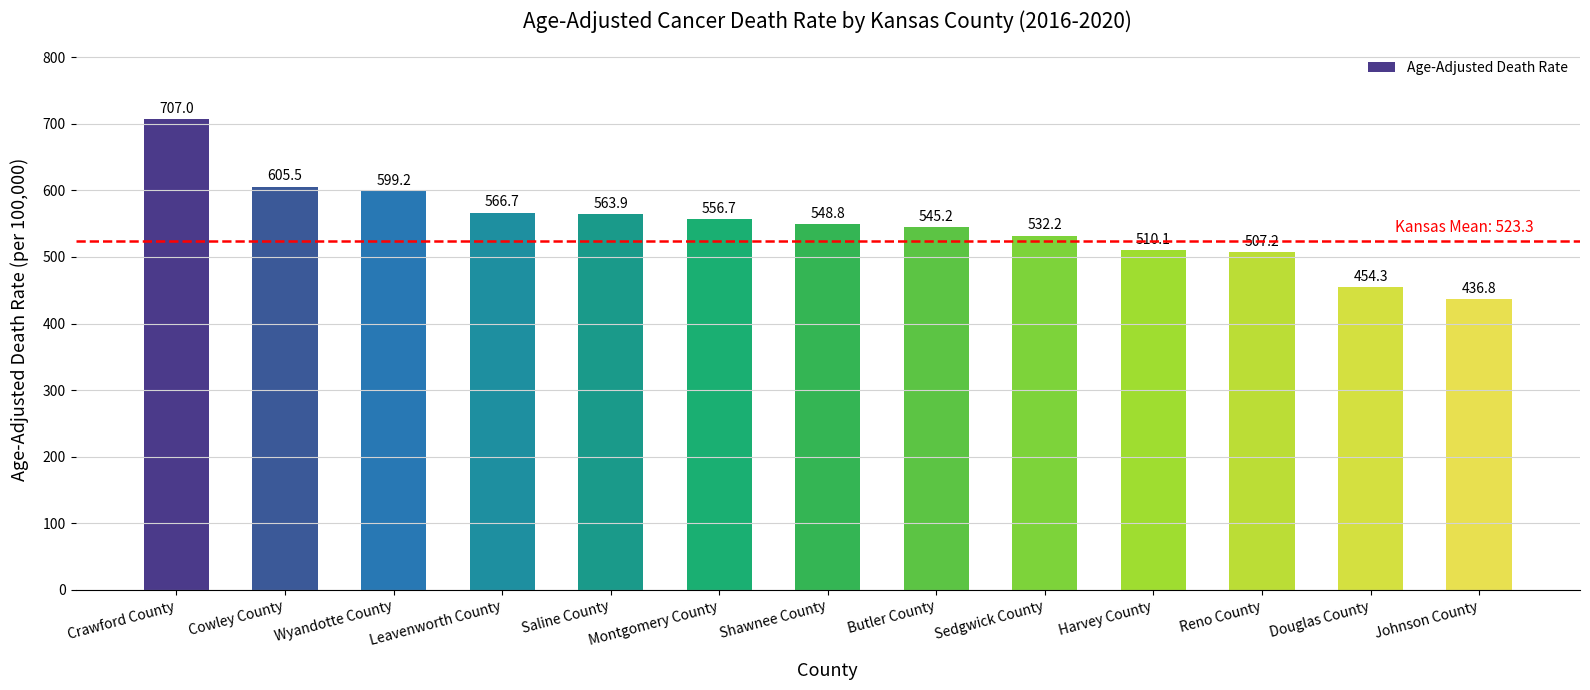

Which category has the lowest value across all series?

Johnson County